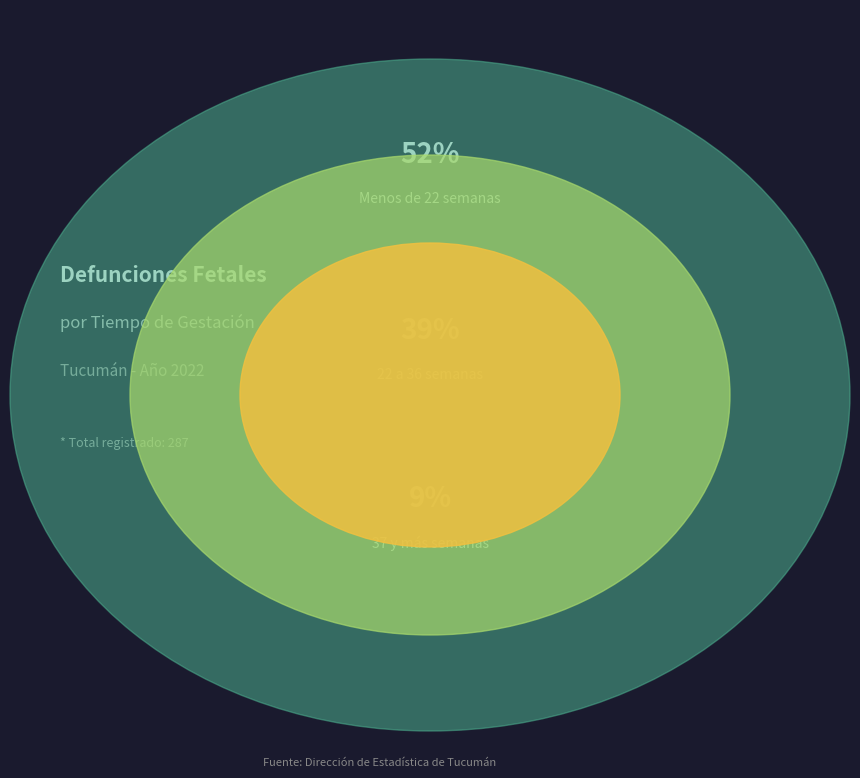

What is the largest slice in the pie chart?

Menos de 22 semanas